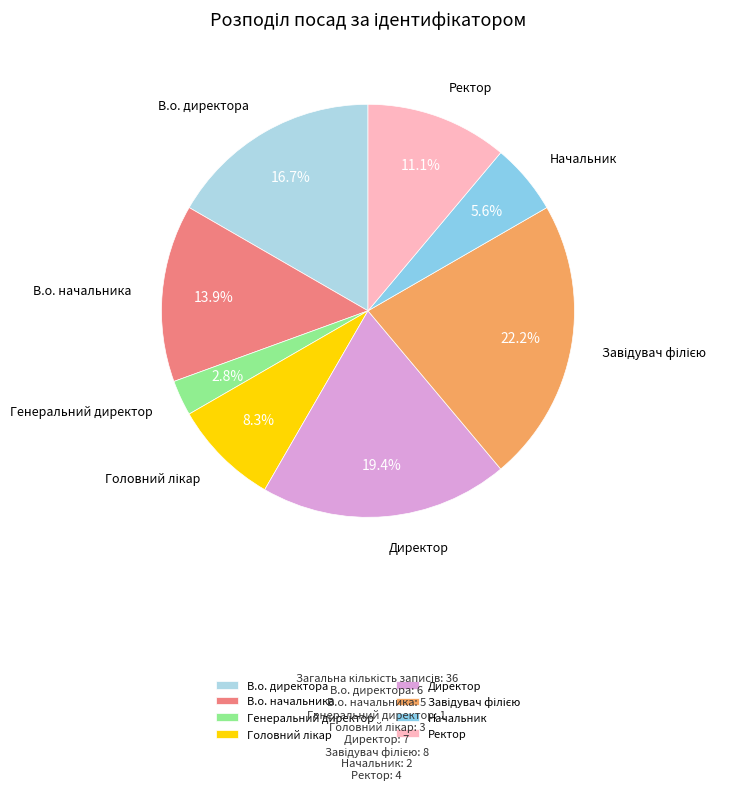

How many segments does this pie chart have?

8